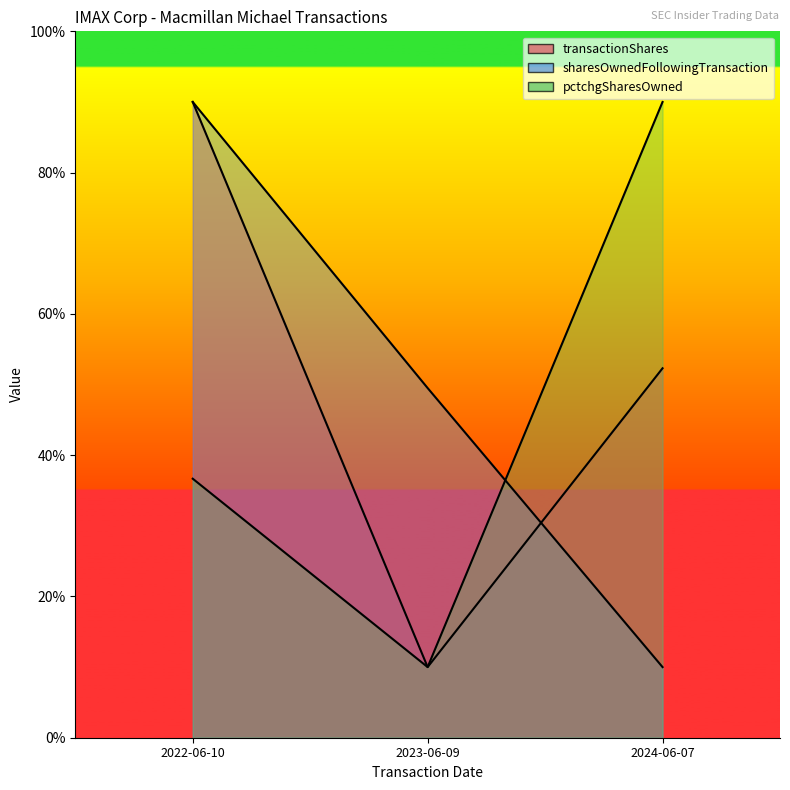

At which label does transactionShares reach its minimum?

2023-06-09